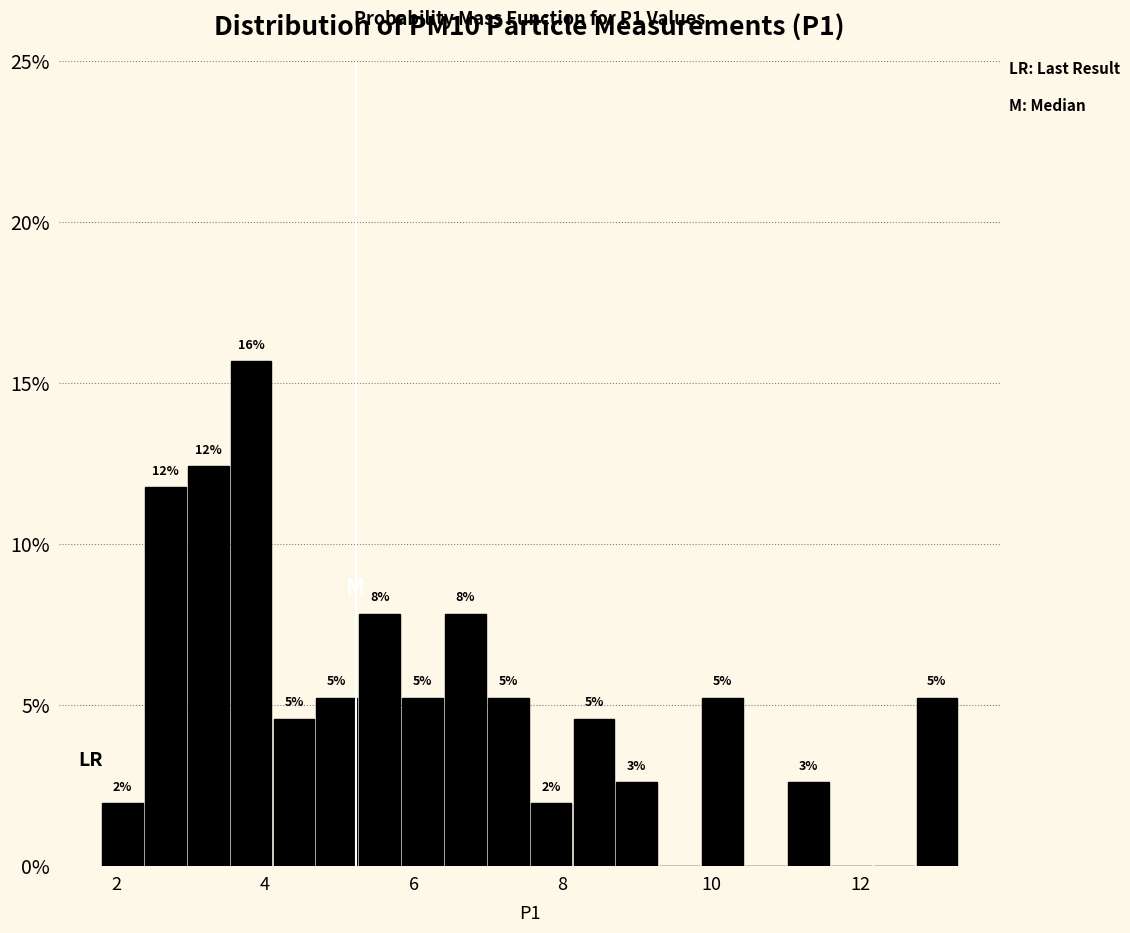

Around what value on the x-axis is the tallest bar? Give the approximate position of its centre, as read against the axis.

3.8